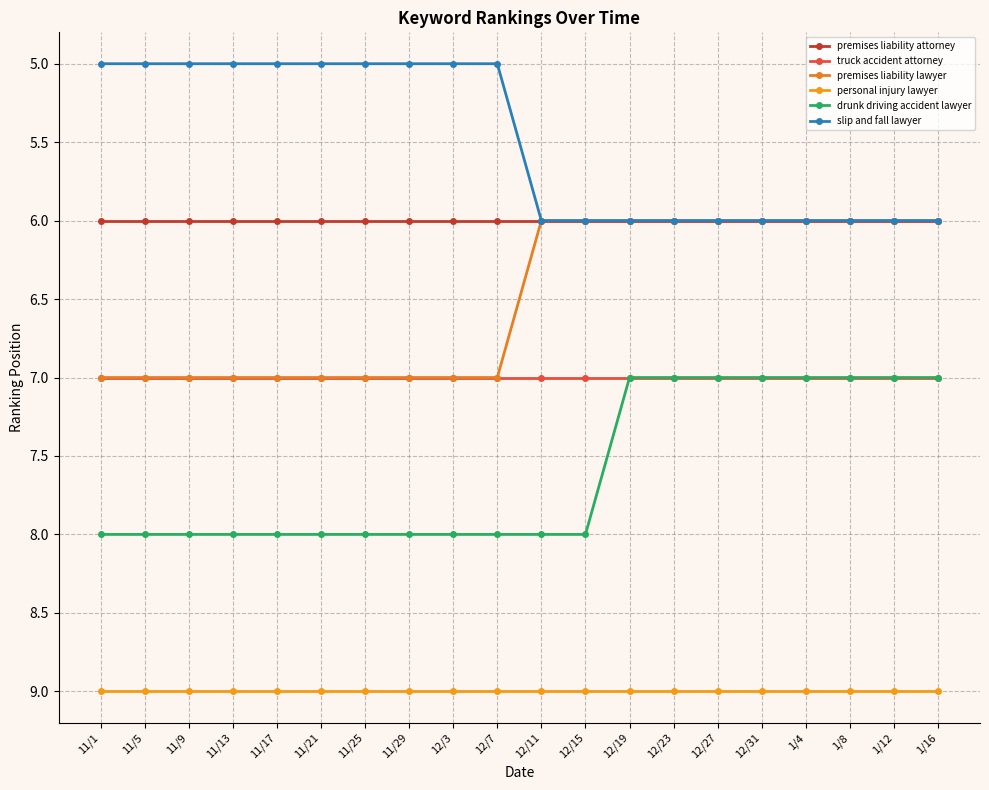

At which category is the sum across all series the highest?

11/1